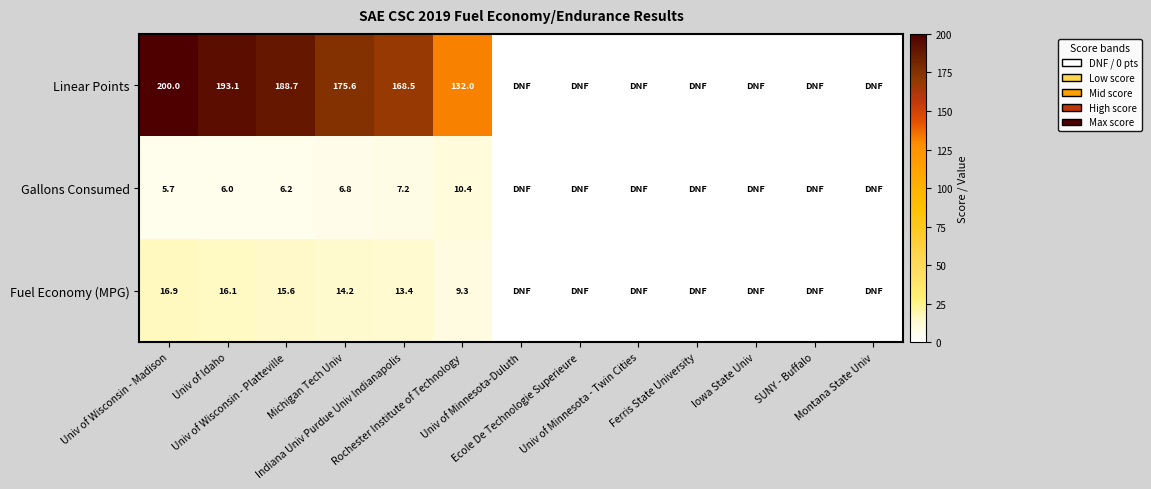

At which label is Gallons Consumed closest to 5?

Univ of Wisconsin - Madison